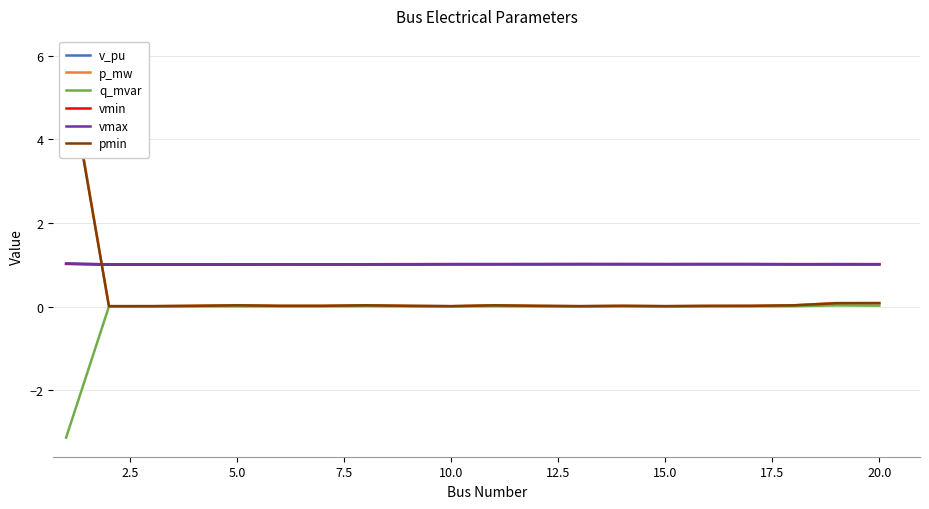

The v_pu series shows 1.0 at 20.0. True or false?

True